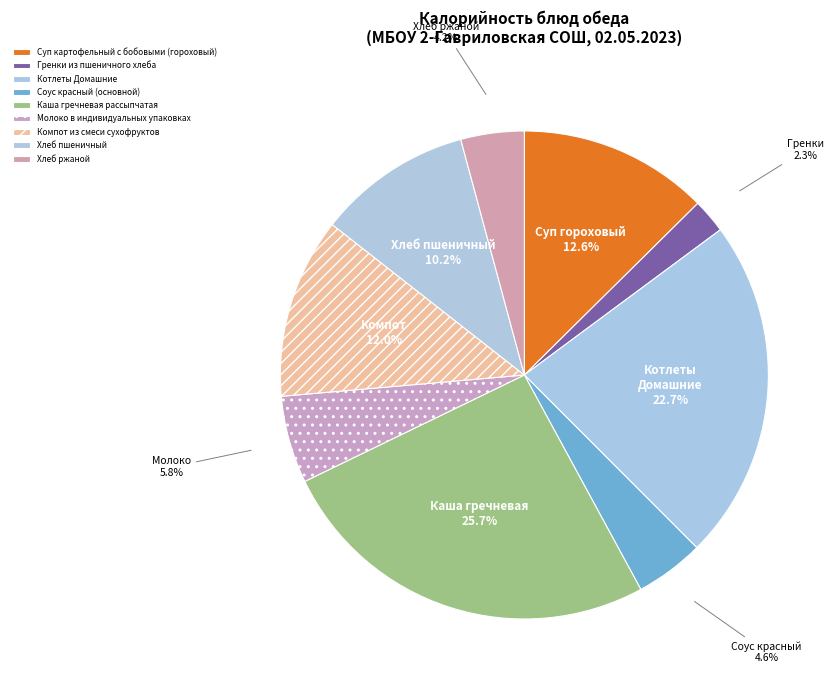

Combined, what portion of the pie is Хлеб пшеничный and Хлеб ржаной?

14.4%